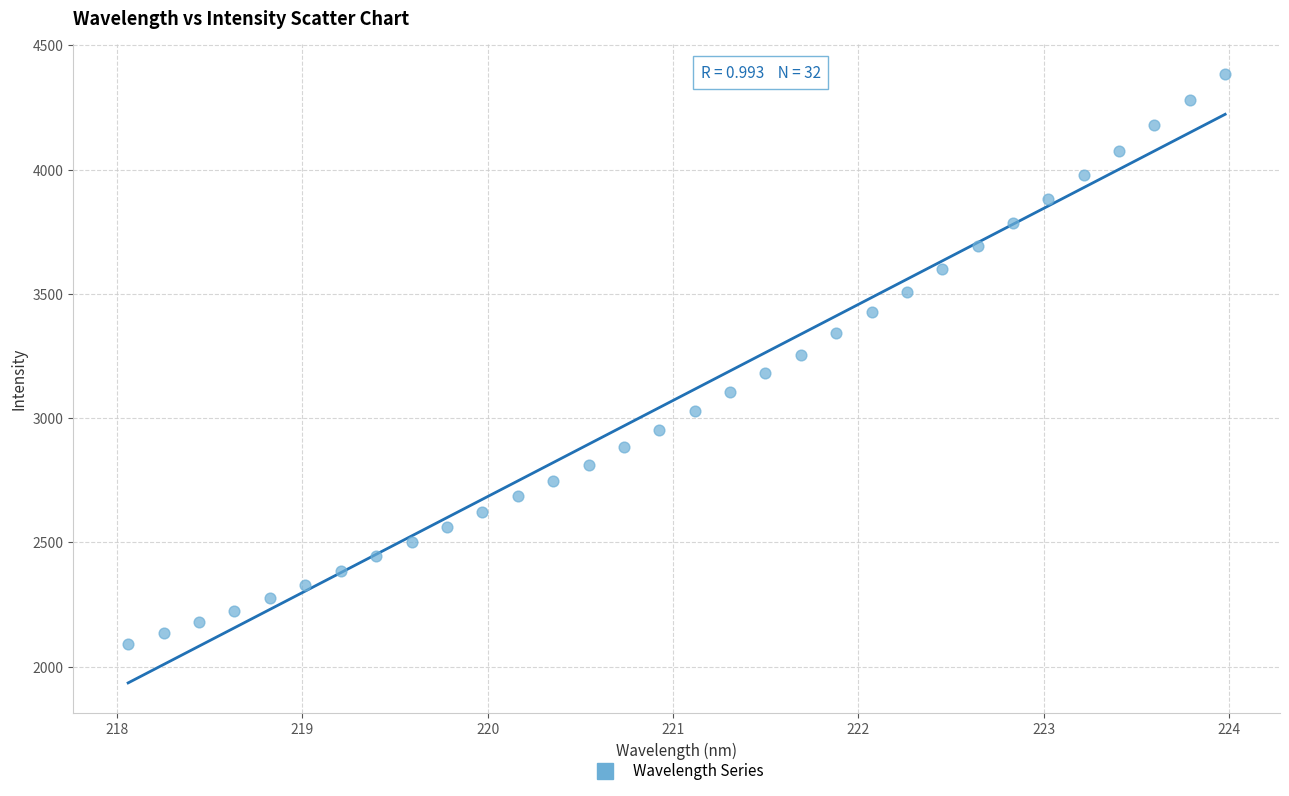

What is the range of Y values (max minus min)?

2292.6